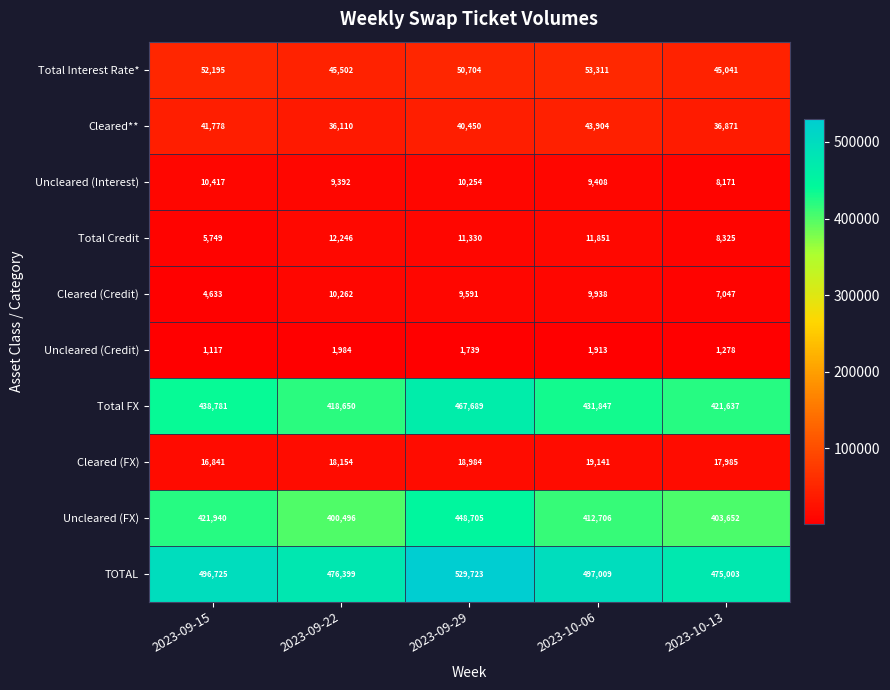

The value of Total Credit at 2023-10-13 is 14339. True or false?

False